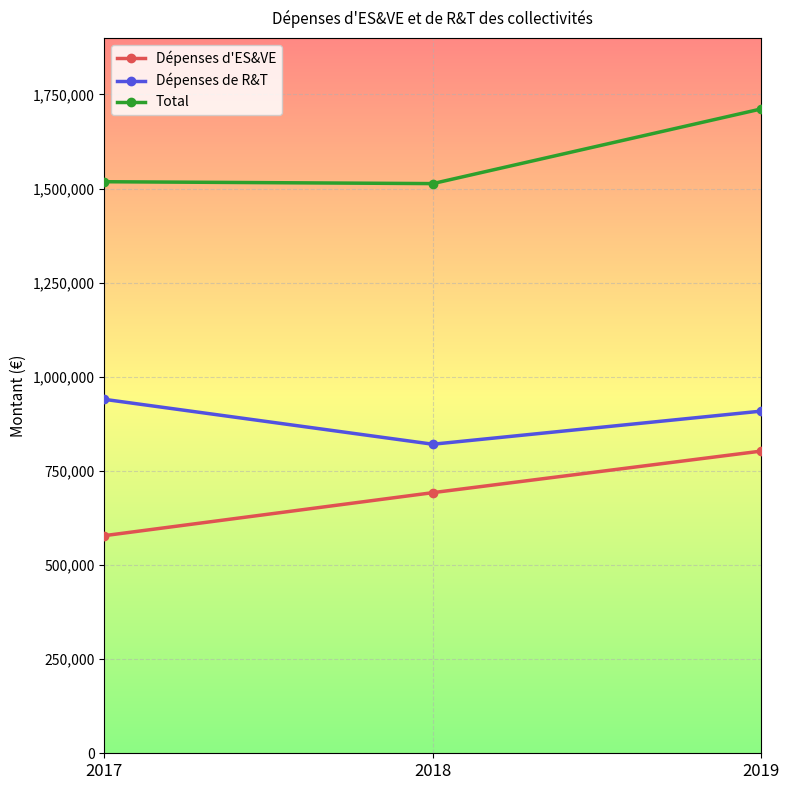

Which category has the highest value in the Dépenses d'ES&VE series?

2019